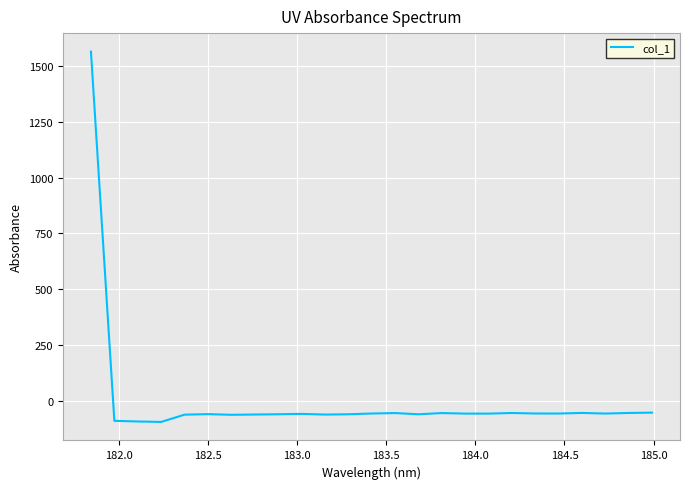

What is the maximum value shown in the chart?

1563.8